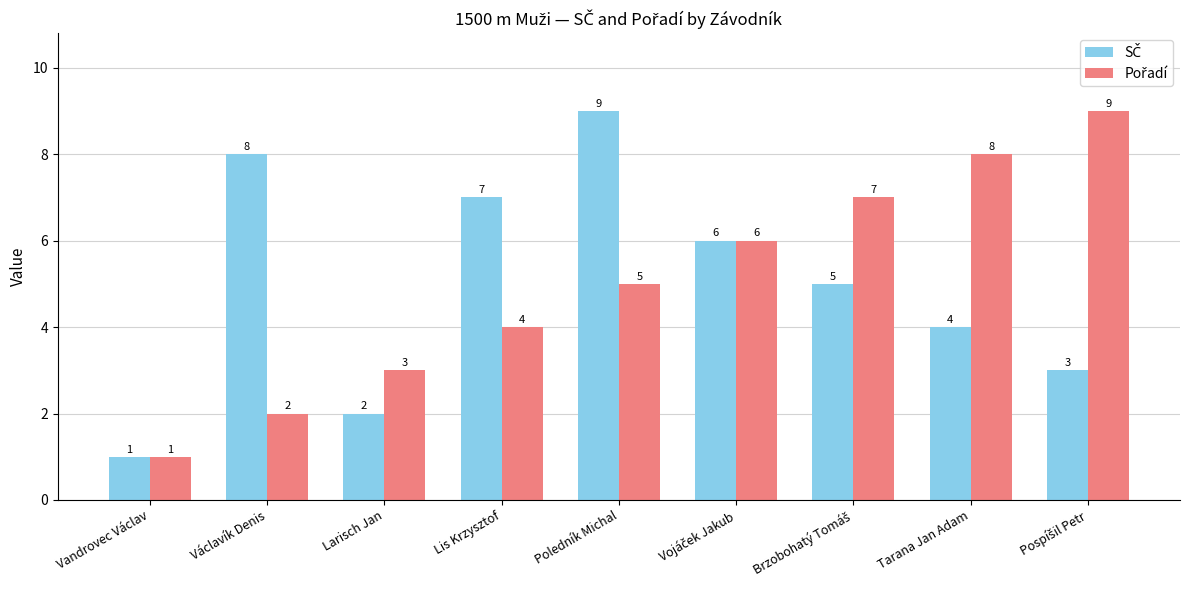

How many bars are there in each group?

2